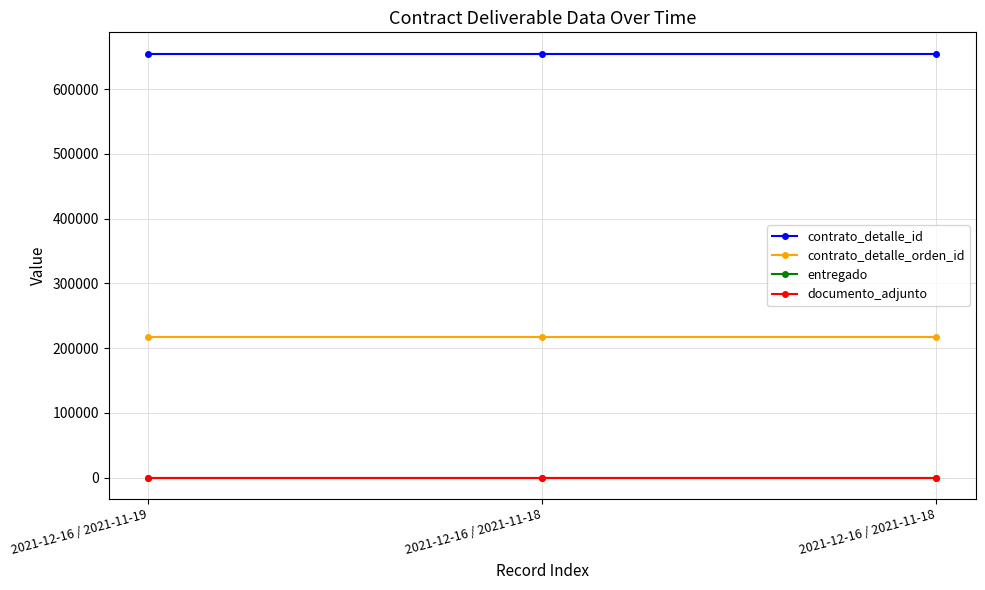

Is it true that contrato_detalle_orden_id equals 217911 at 2021-12-16 / 2021-11-18?

True